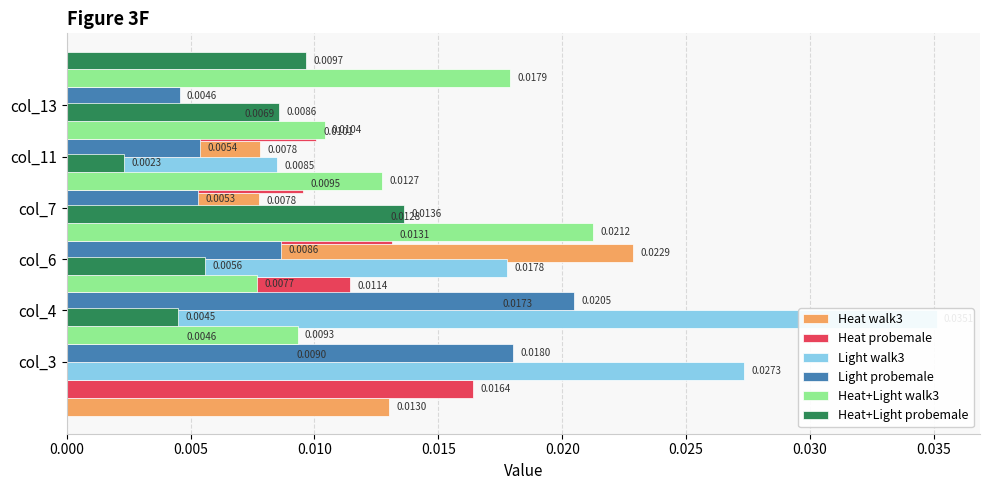

True or false: Heat probemale has a value of 0.0 at col_6.

True